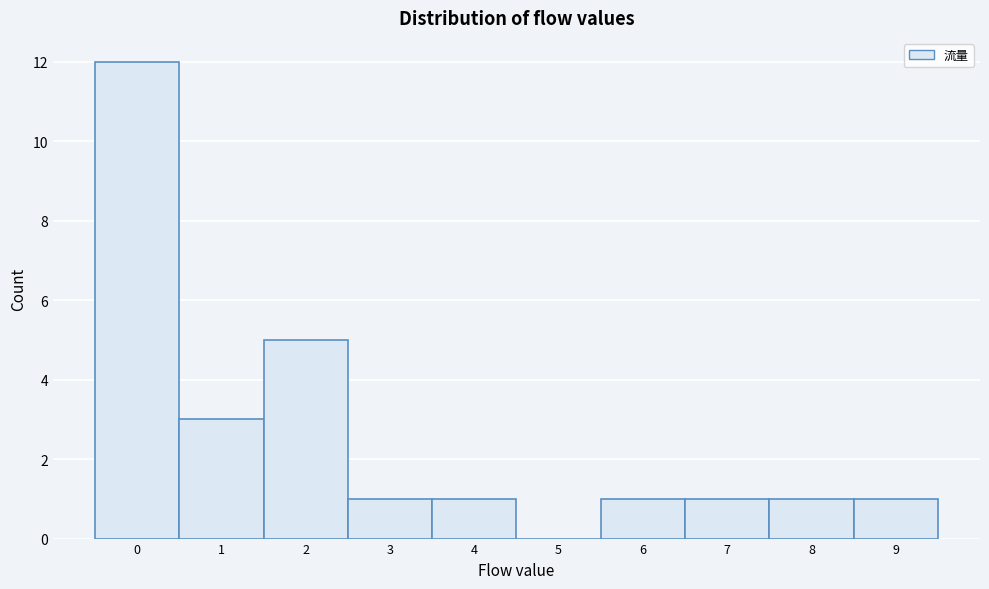

Which range on the x-axis has the tallest bar?

-0.5 to 0.5